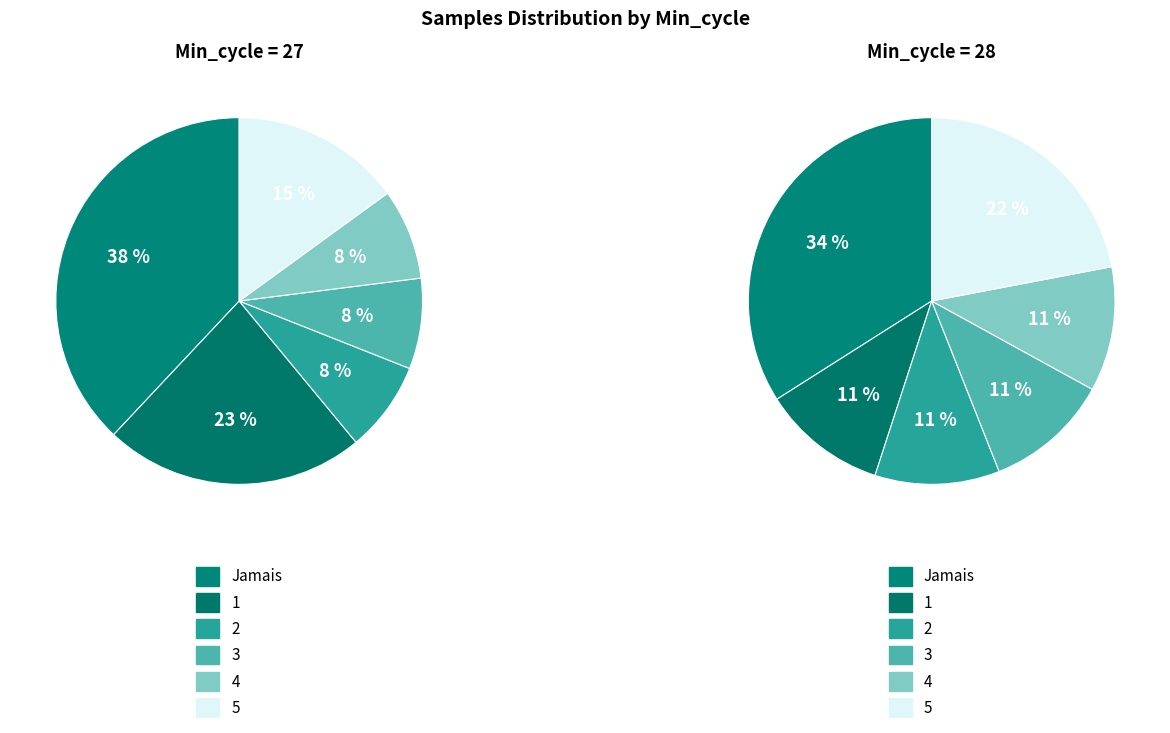

Is the sum of 28 and 28 greater than half?

No